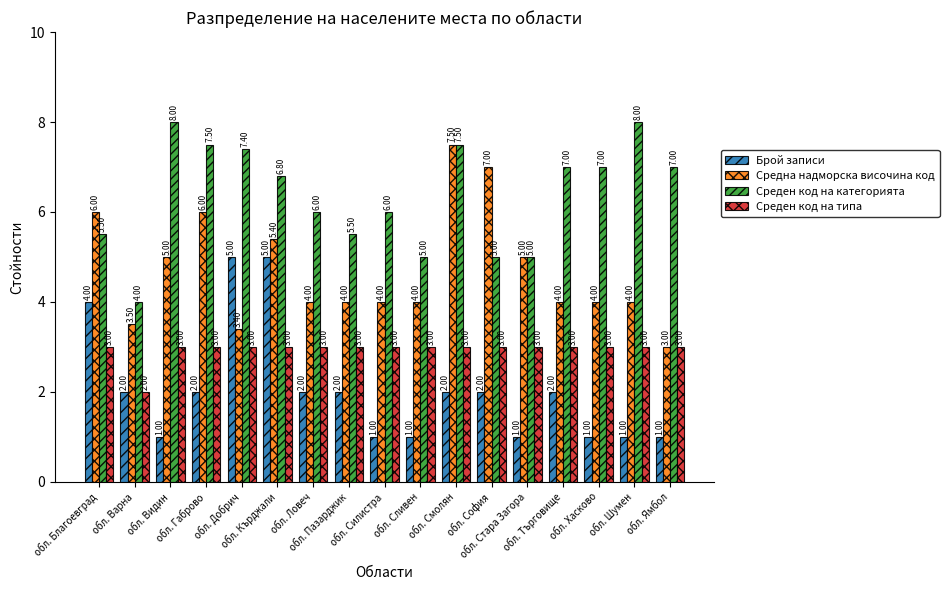

Which series has the largest range (max minus min)?

Средна надморска височина код